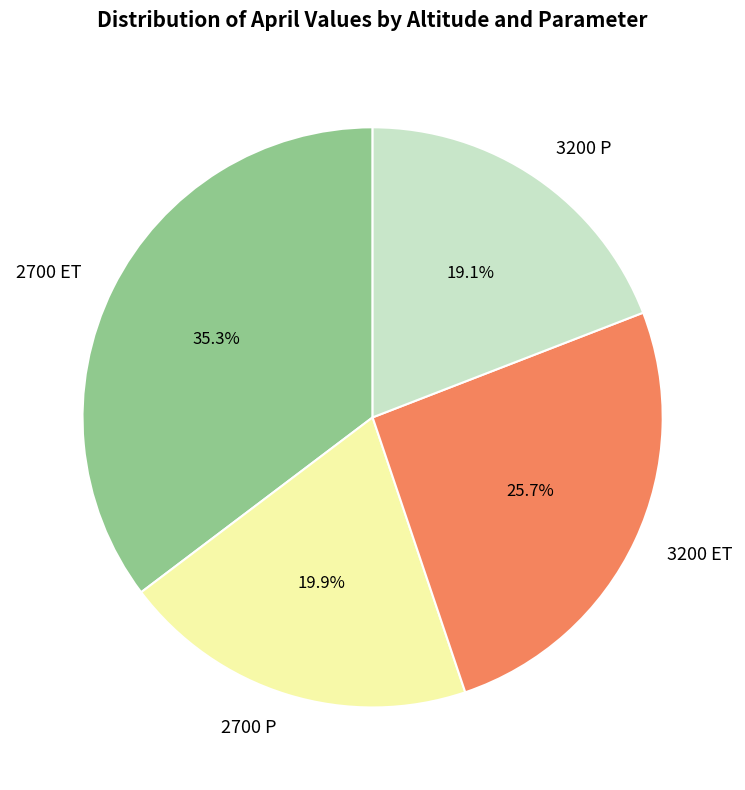

What percentage is the 2700 ET slice, to the nearest percent?

35%